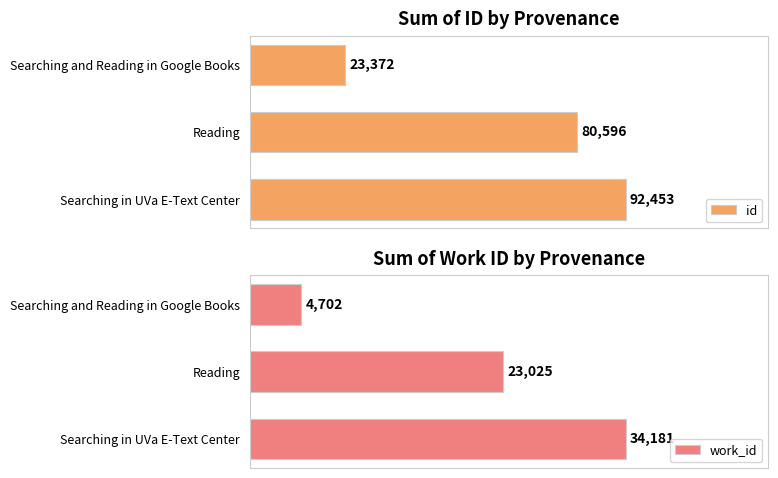

What is the minimum value for id?

23372